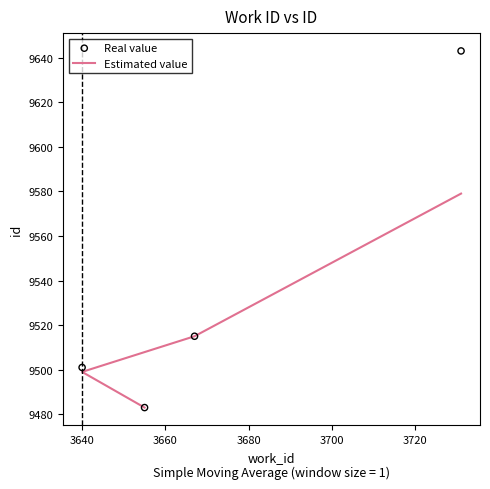

What are all the series names shown in the legend?

Estimated value, Real value